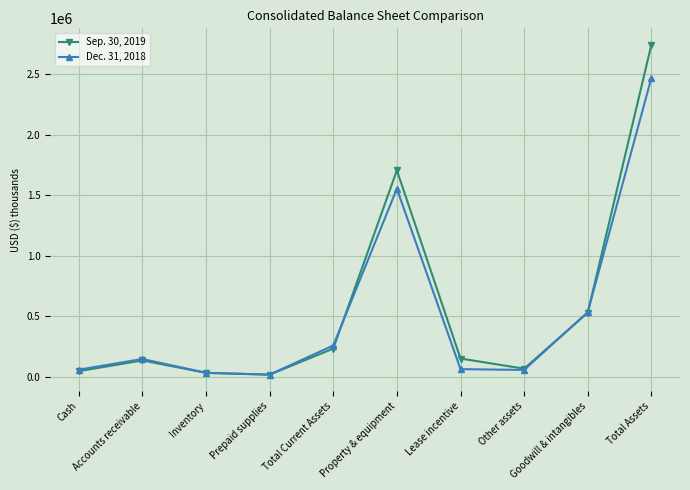

Is this an area chart (filled region under the line)?

No